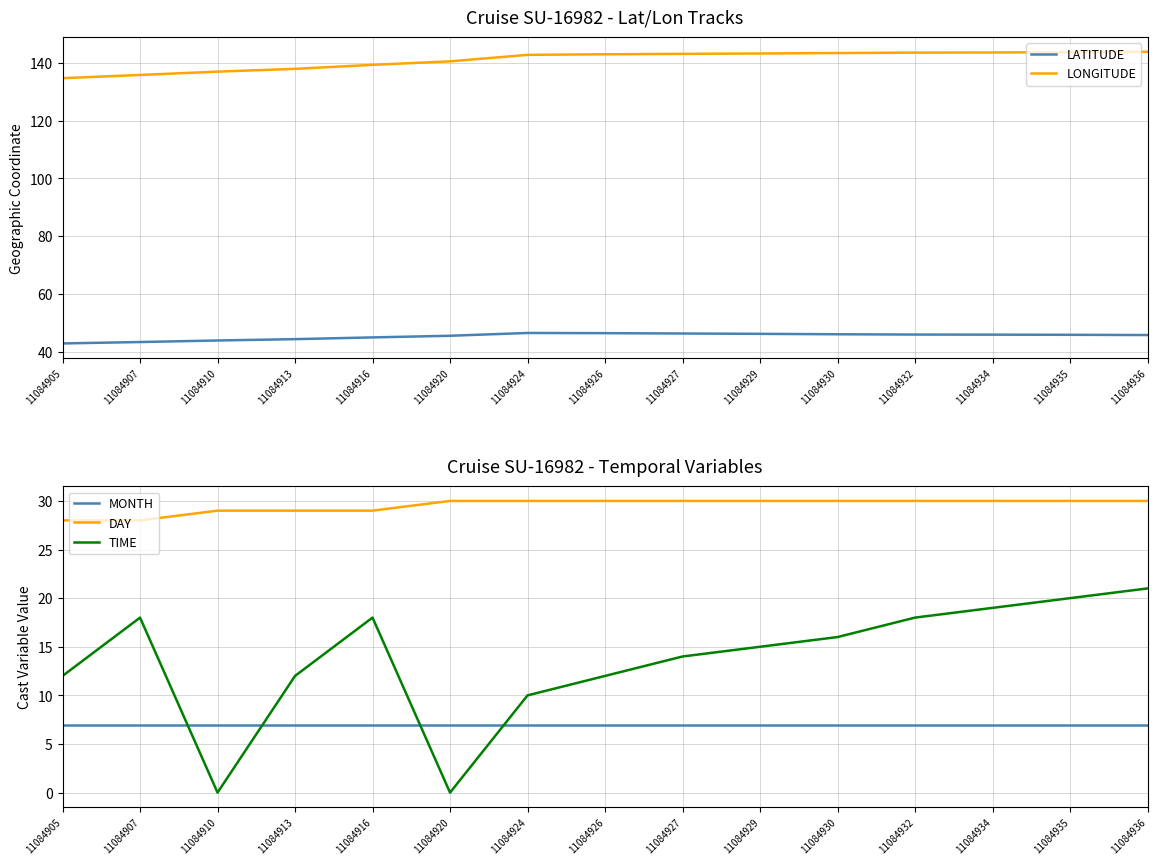

How many data points in TIME are above 15?

7